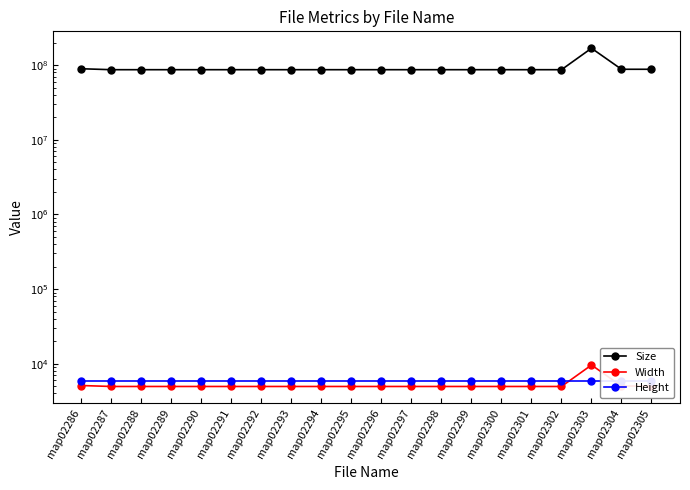

How many distinct data groups are displayed?

3